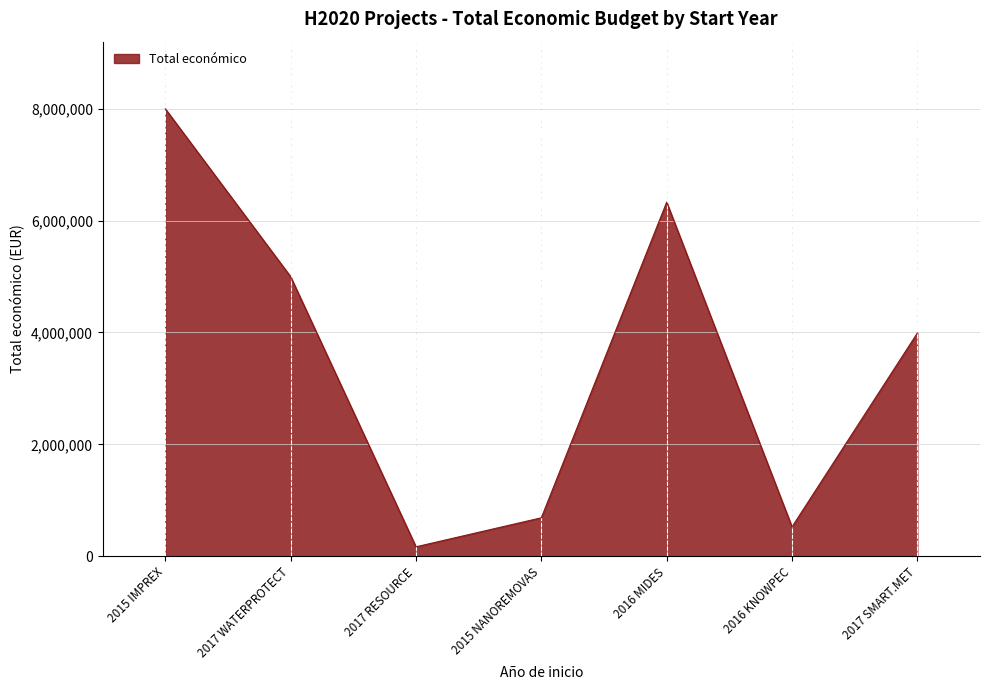

True or false: the data shows 7996848 at 2015 IMPREX.

True